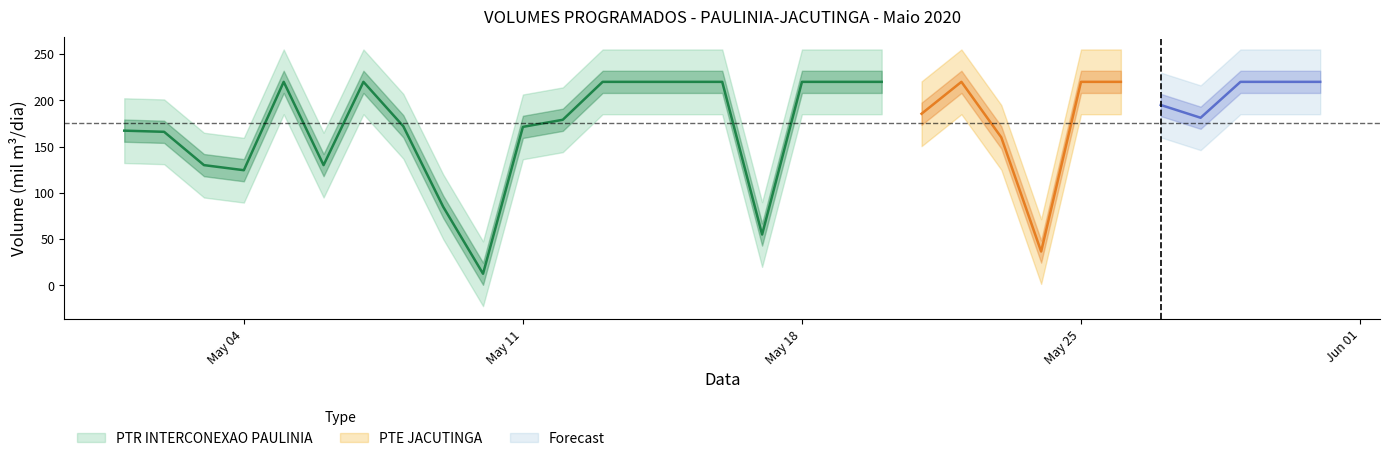

True or false: PTE JACUTINGA has a value of 239.9 at 2020-05-02.

False